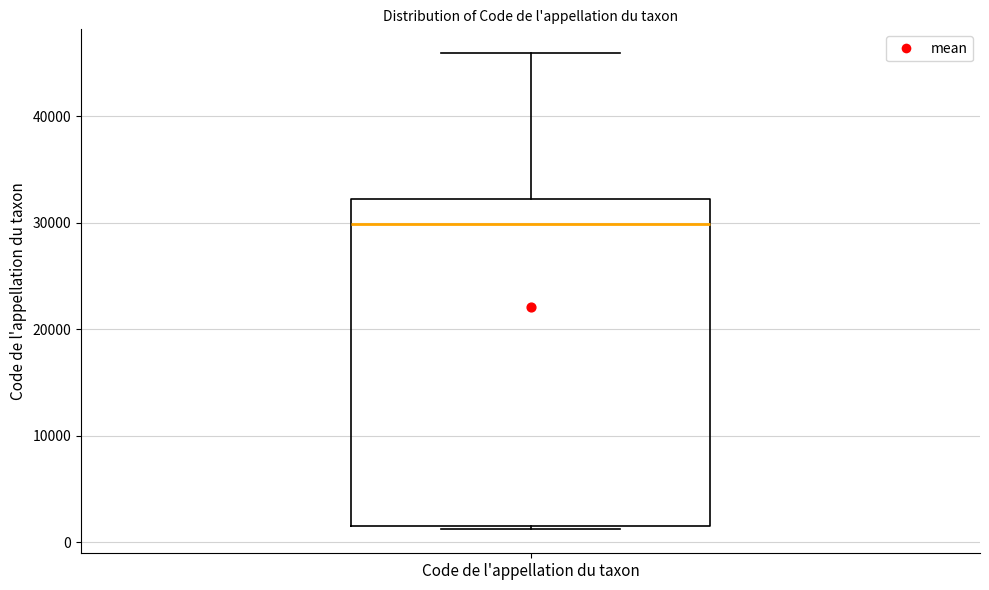

Where does the median line of the box for Code de l'appellation du taxon sit on the y-axis? The values are not printed on the chart, so give them approximately, as read against the axis.

30000